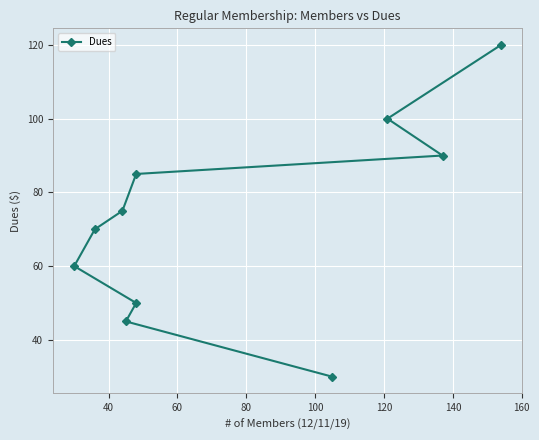

What is the difference between the maximum and minimum values?

90